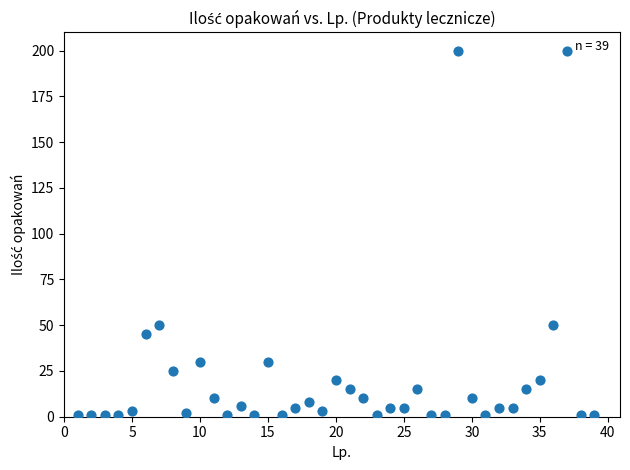

What is the range of Y values (max minus min)?

199